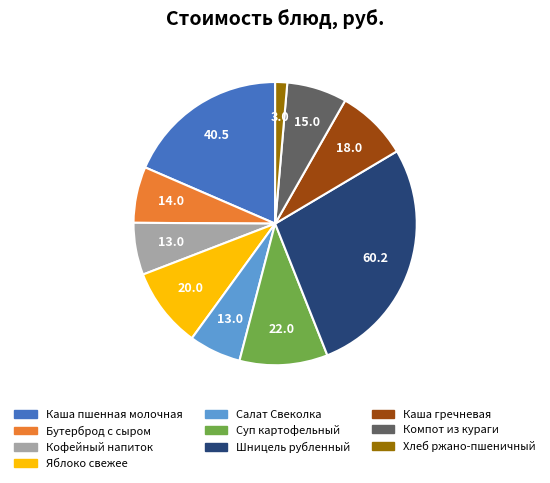

Is the sum of Суп картофельный and Каша гречневая greater than half?

No